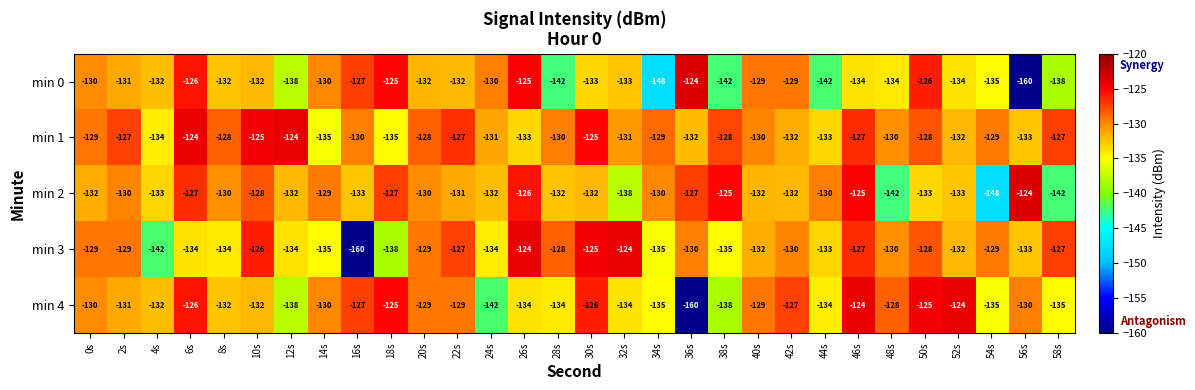

Which series has the largest total across all categories?

min 1